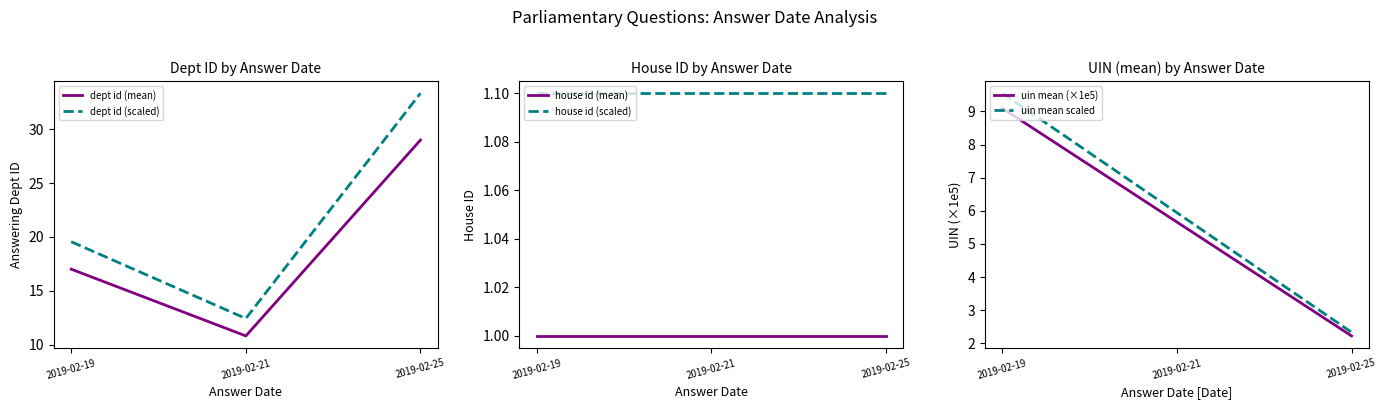

Rank the series by their maximum value, from highest to lowest.

dept id (scaled), dept id (mean), uin mean scaled, uin mean (×1e5), house id (scaled), house id (mean)